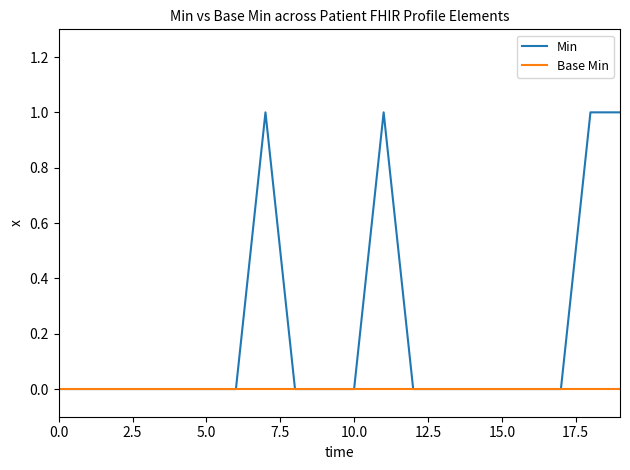

Which series has the largest range (max minus min)?

Min